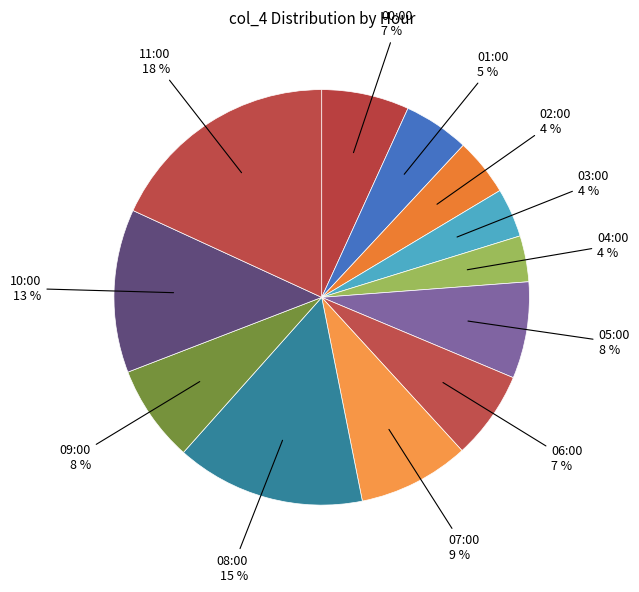

To the nearest percent, what is the difference between the 05:00 and 03:00 slice percentages?

4%